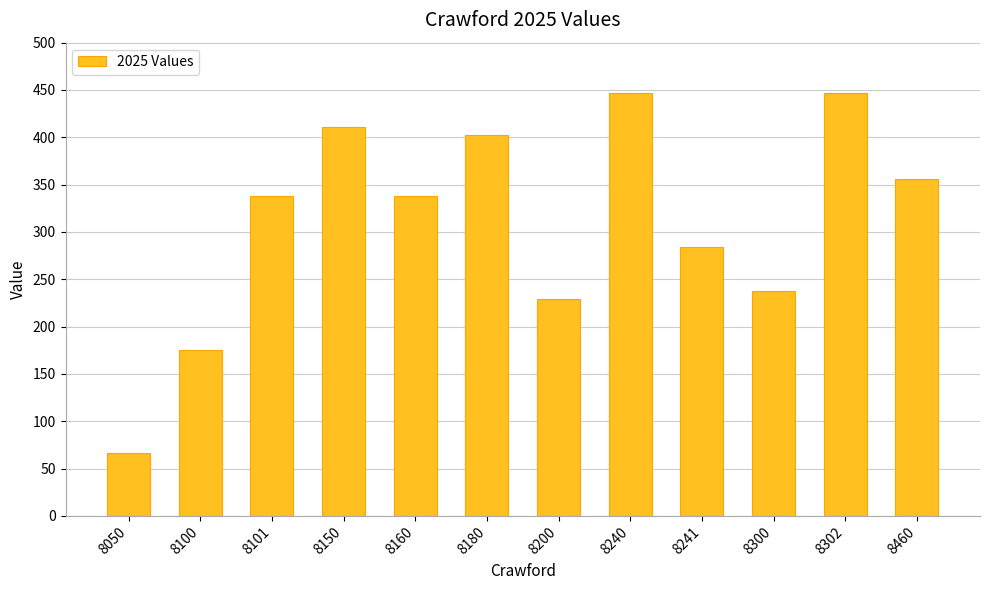

What is the change in value from 8050 to 8180?

+336